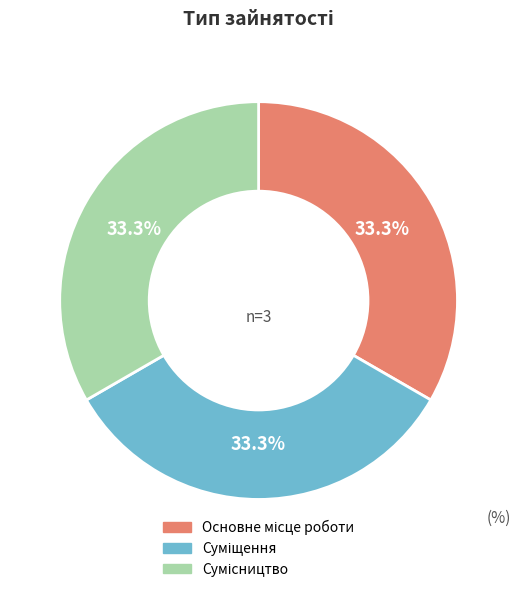

Does any single category account for the majority?

No